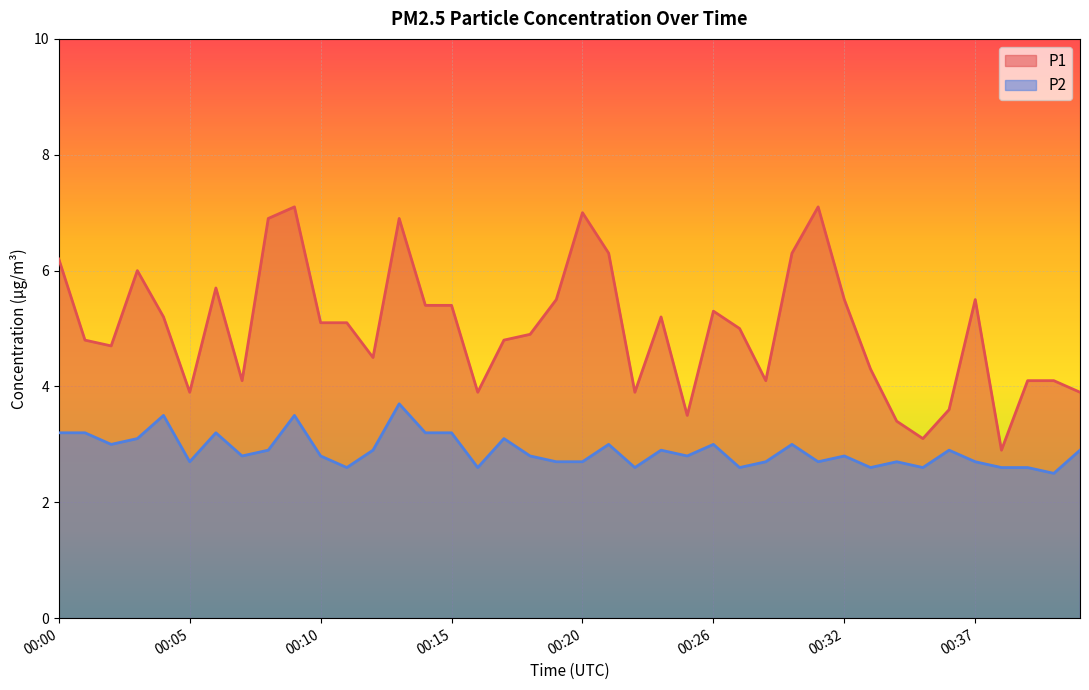

Where is P1 nearest to the value 5?

00:27